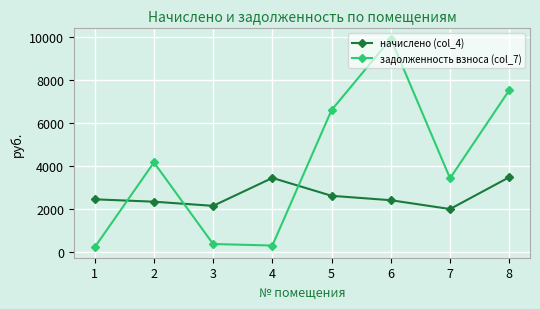

What is the spread (max minus min) of values at 2?

1823.8